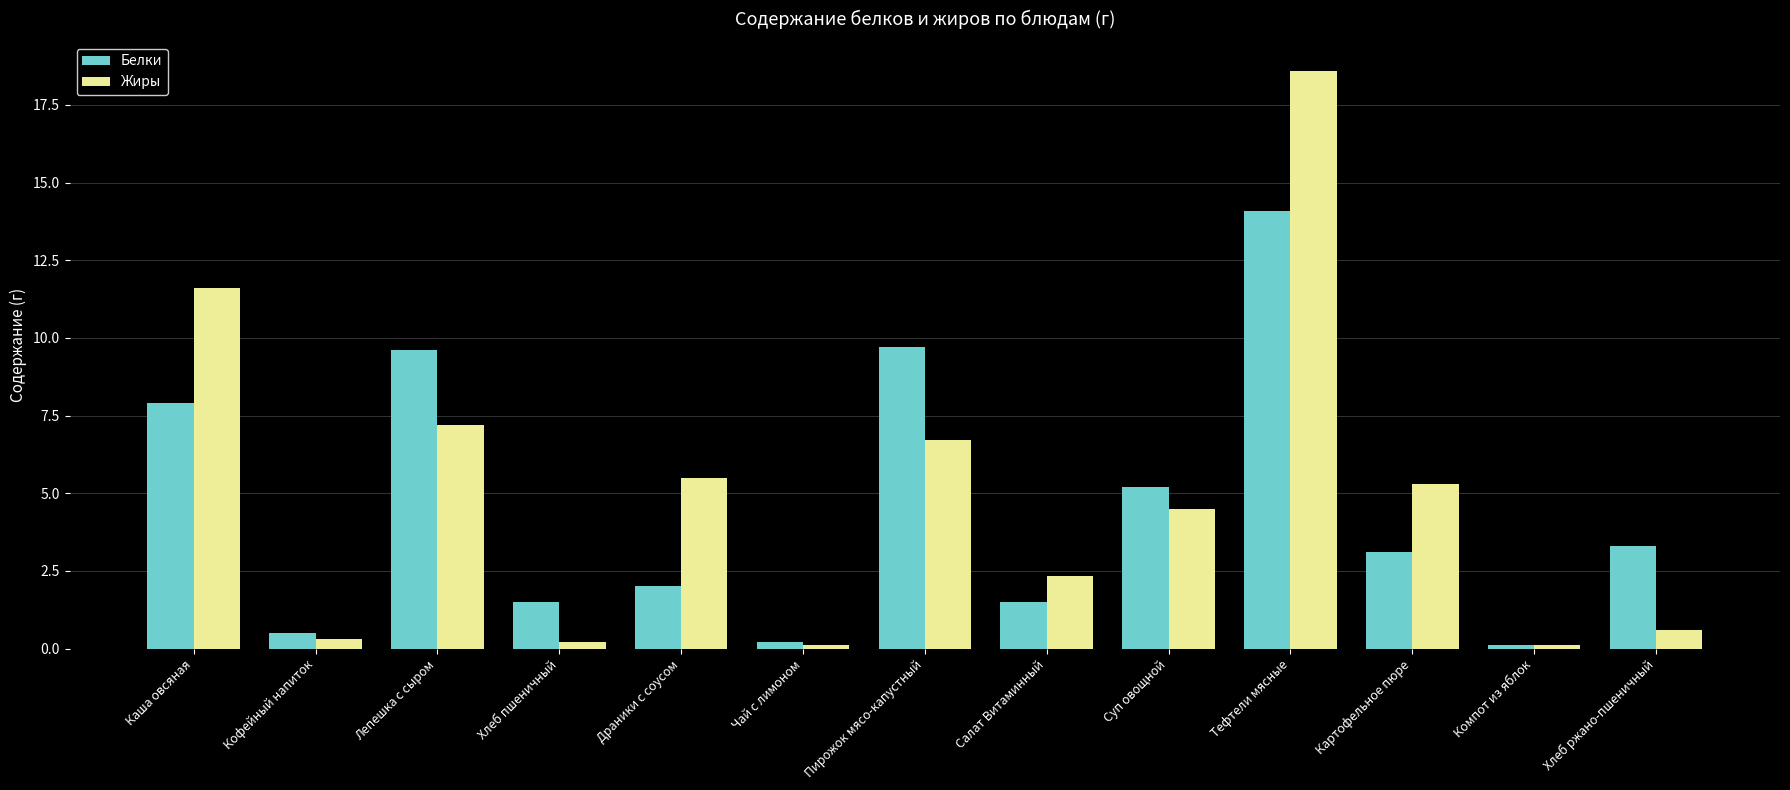

What is the value of the Жиры bar at the 9th from the left?

4.5